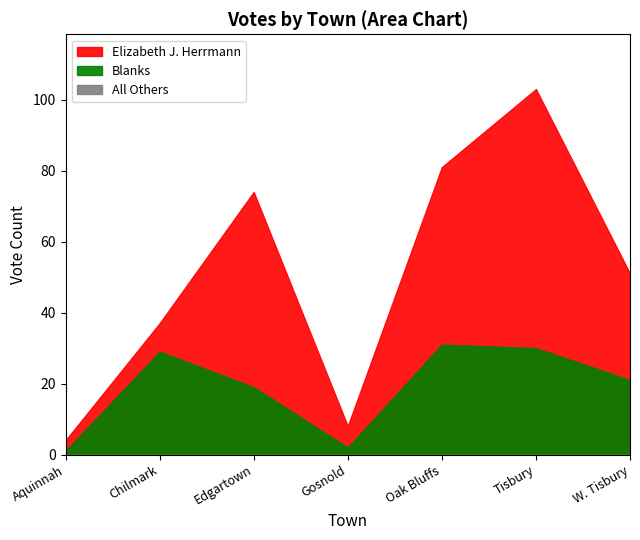

What are all the series names shown in the legend?

Elizabeth J. Herrmann, Blanks, All Others